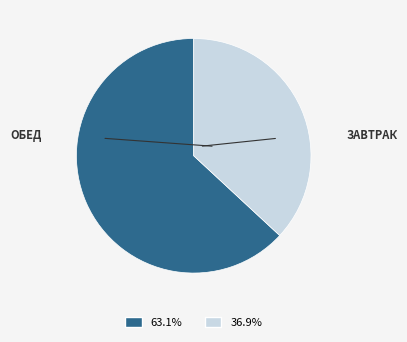

Which category accounts for the majority?

ОБЕД